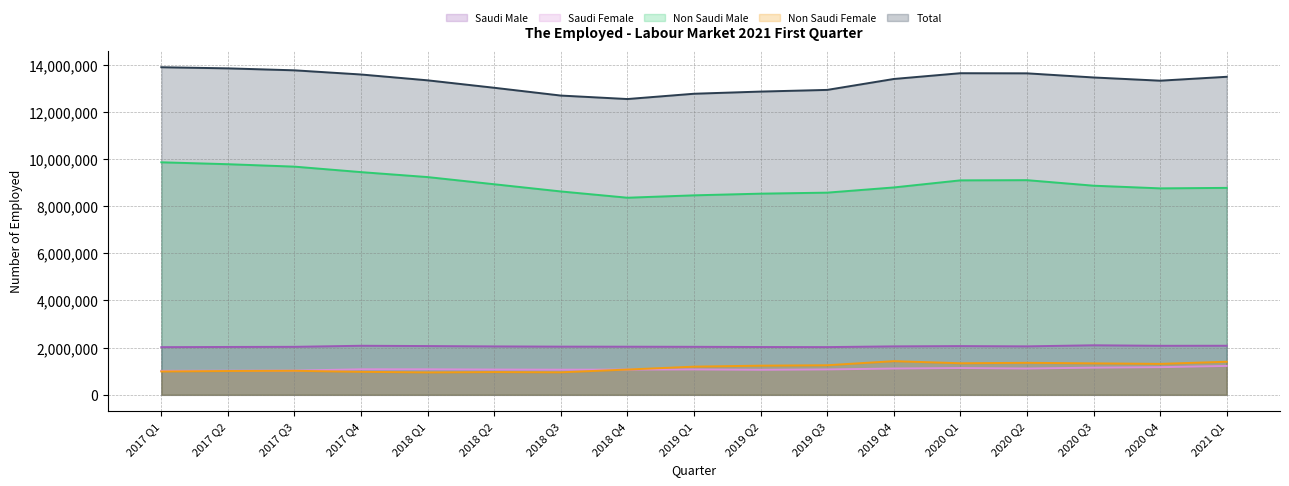

What is the difference between the second highest and second lowest values in the Non Saudi Female series?

448154